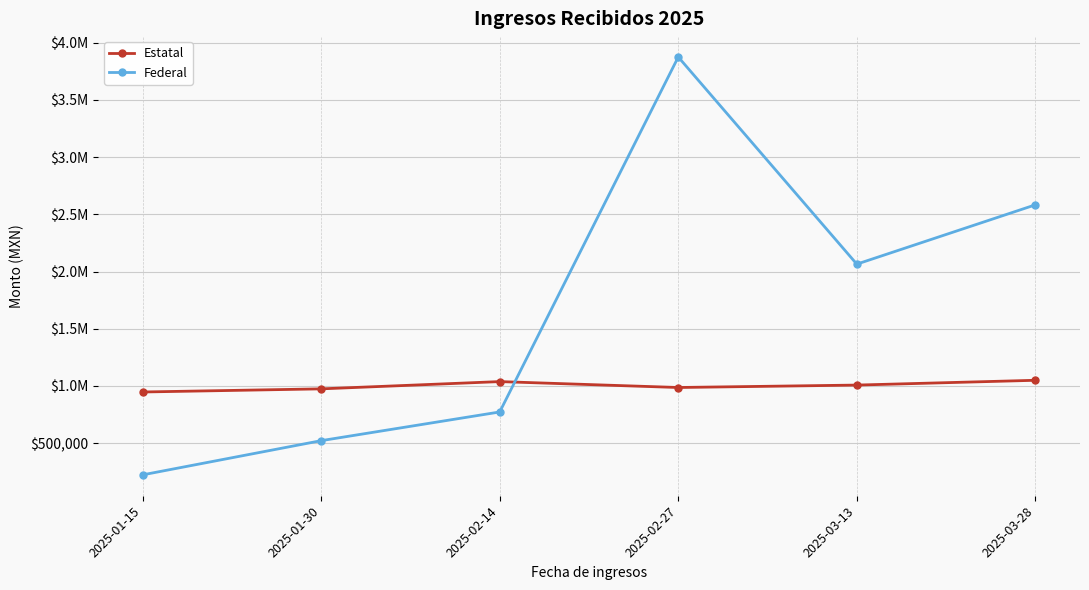

List the series in order of their peak value, highest first.

Federal, Estatal